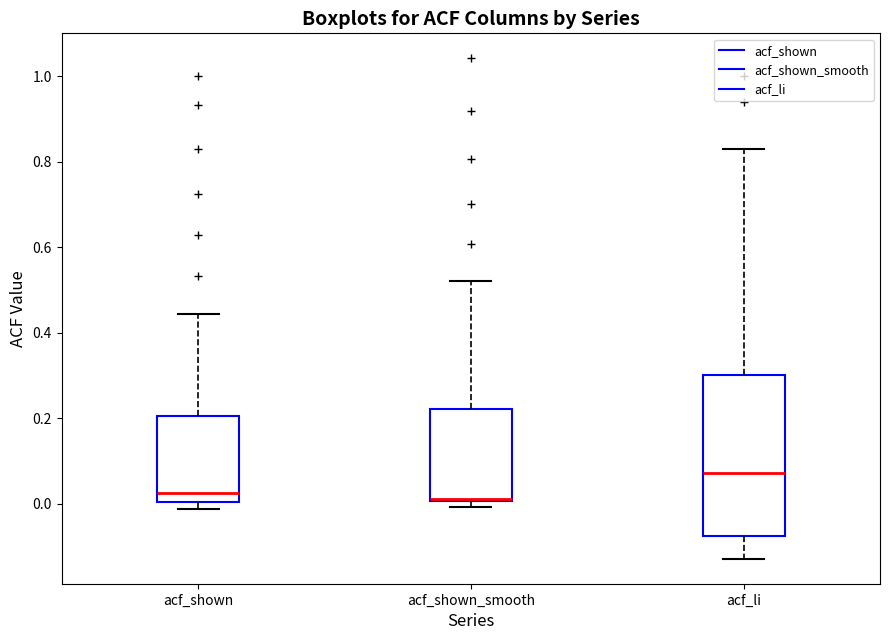

Where does the median line of the box for acf_shown_smooth sit on the y-axis? The values are not printed on the chart, so give them approximately, as read against the axis.

0.02